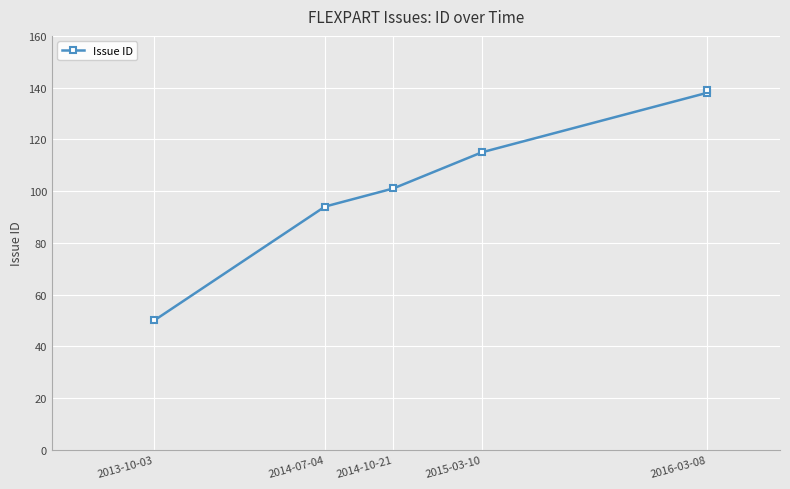

What is the approximate value at 2013-10-03, to the nearest 10?

50